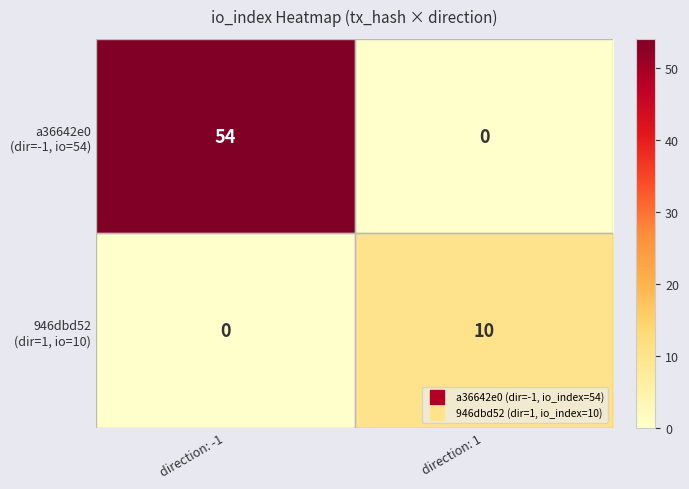

Which category has the highest value across all series?

direction: -1